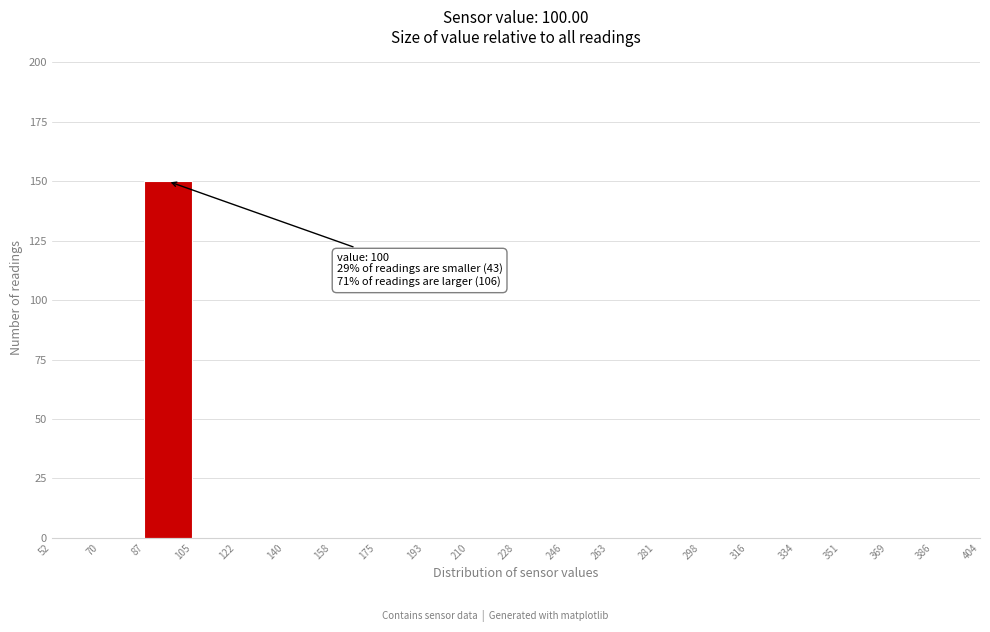

Over which range of the x-axis is the bar tallest?

87 to 105